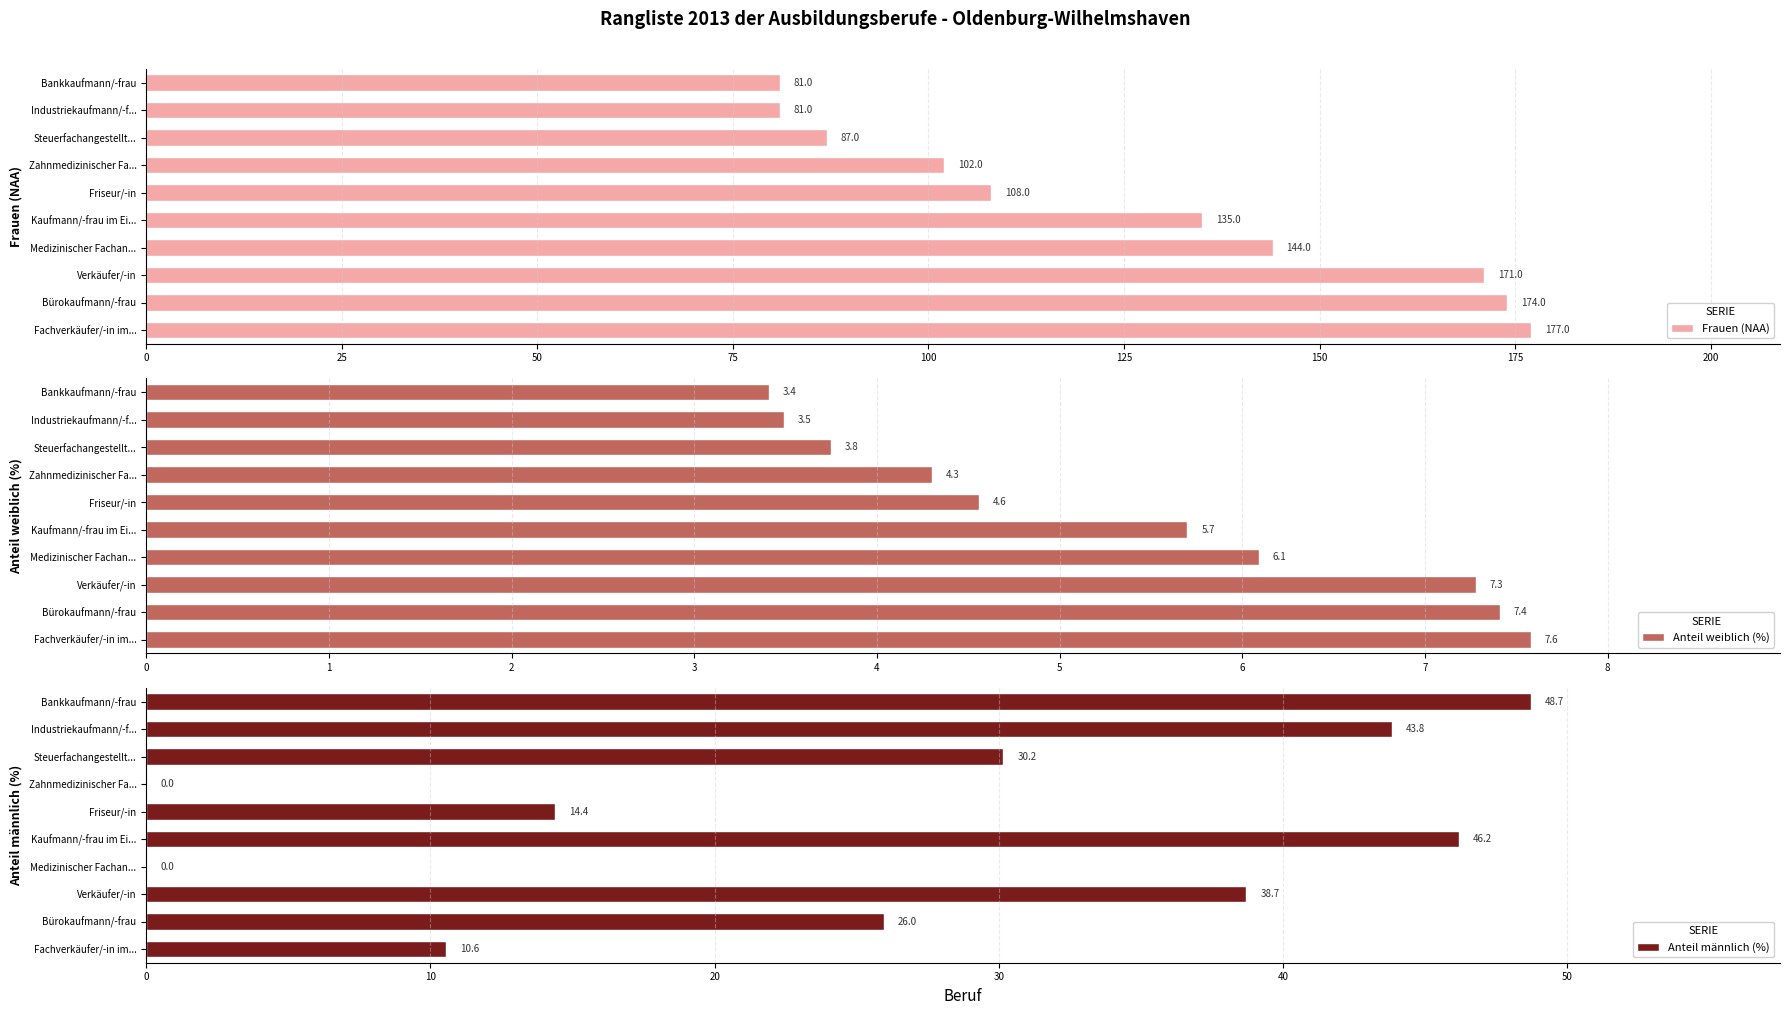

List the labels in order of Anteil weiblich (%) value, largest first.

Fachverkäufer/-in im..., Bürokaufmann/-frau, Verkäufer/-in, Medizinischer Fachan..., Kaufmann/-frau im Ei..., Friseur/-in, Zahnmedizinischer Fa..., Steuerfachangestellt..., Industriekaufmann/-f..., Bankkaufmann/-frau